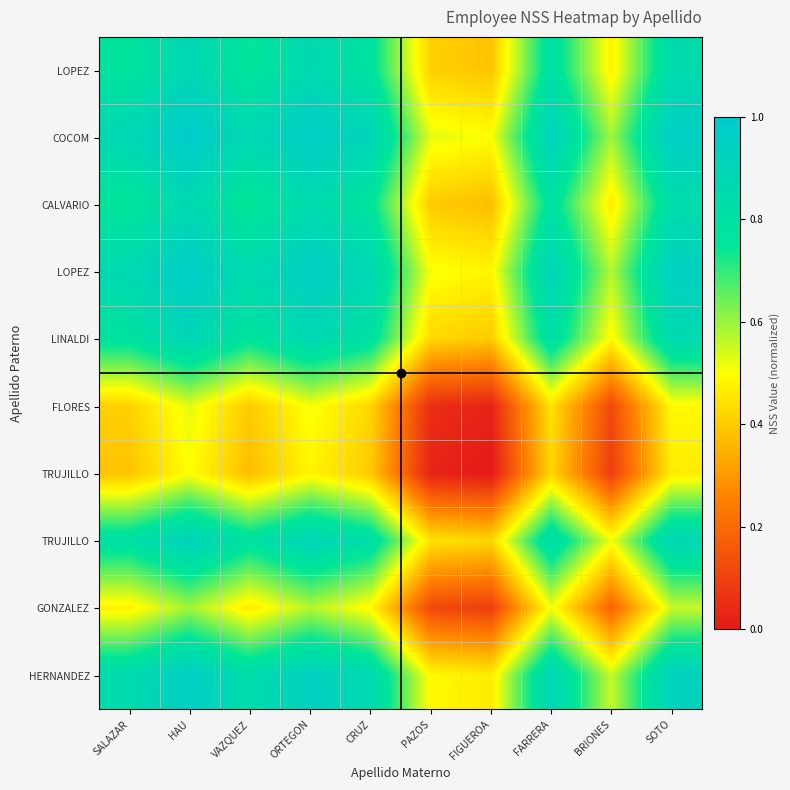

Count the number of categories in the chart.

10